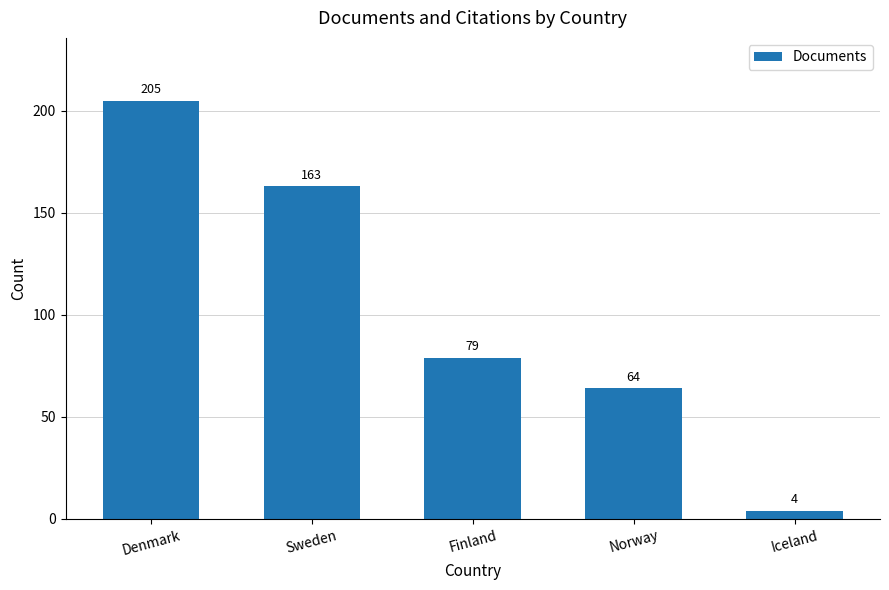

True or false: the data shows 87 at Norway.

False